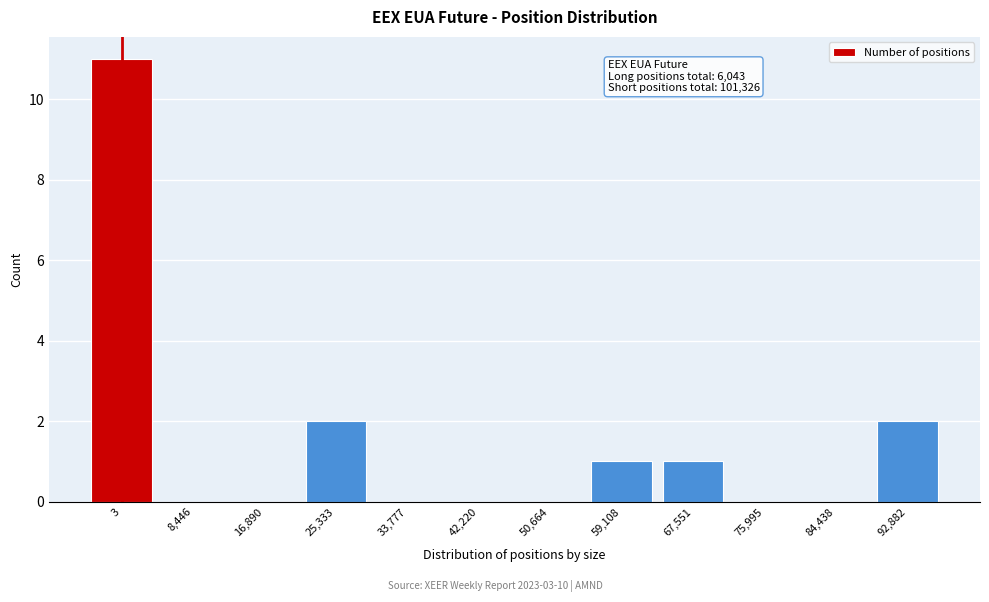

Reading left to right, transcribe all the data shown in this chart.

3=11	8,446=0	16,890=0	25,333=2	33,777=0	42,220=0	50,664=0	59,108=1	67,551=1	75,995=0	84,438=0	92,882=2